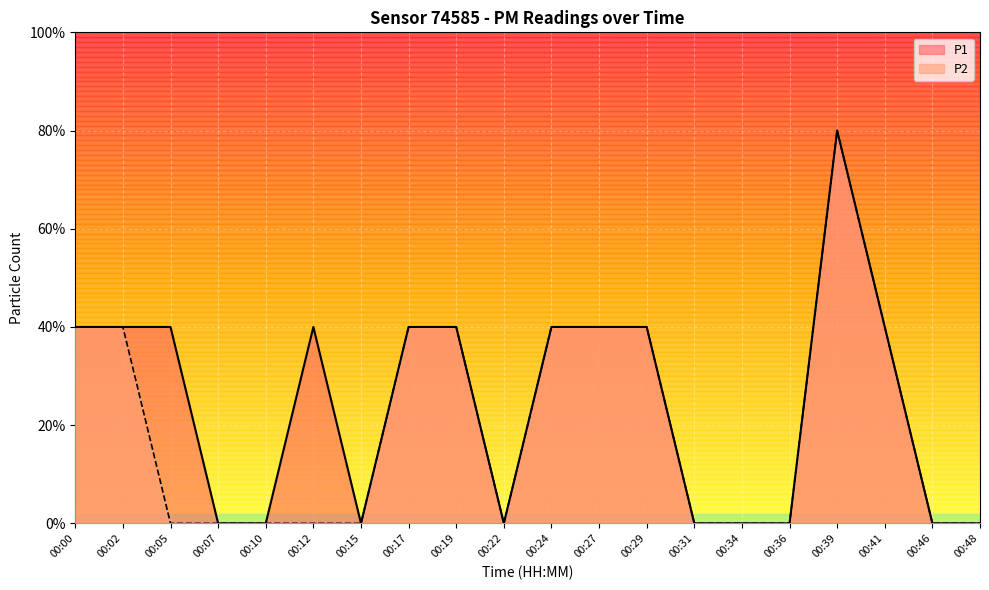

Rank the series by their average value, from lowest to highest.

P2, P1